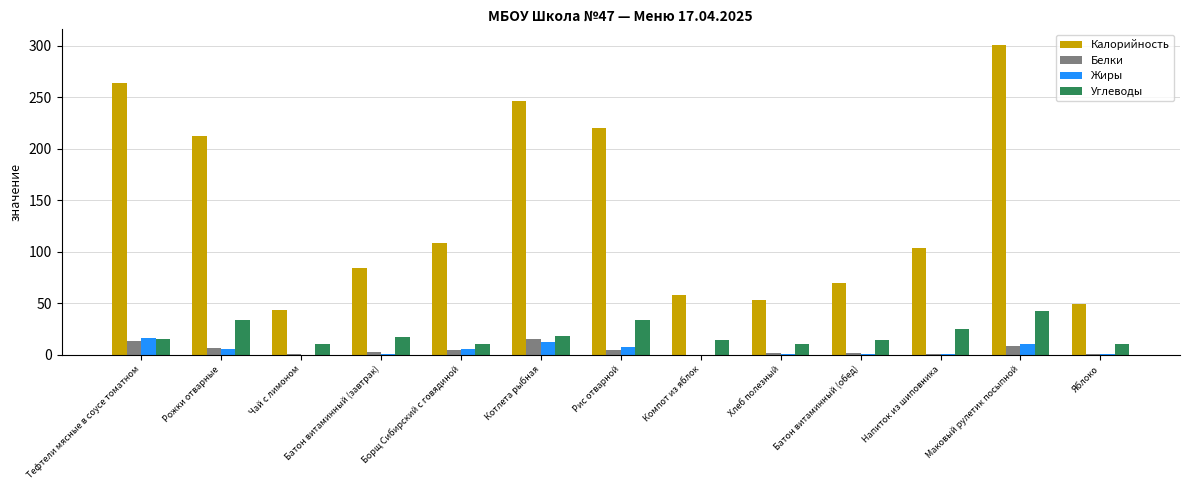

Which series changed the most between Маковый рулетик посыпной and Яблоко?

Калорийность